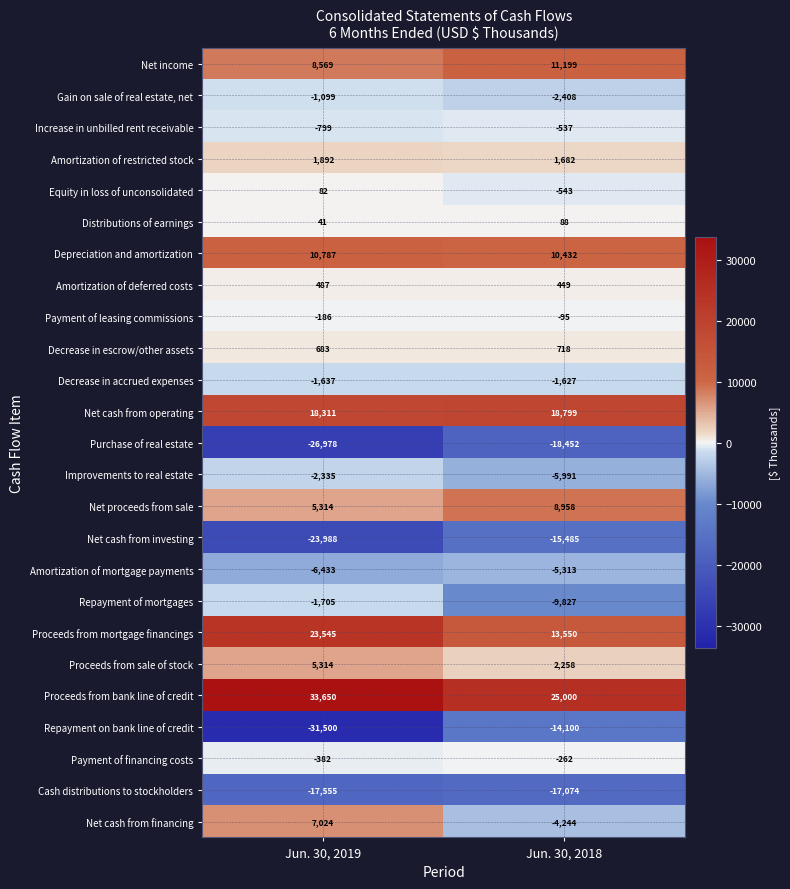

True or false: Distributions of earnings has a value of 41 at Jun. 30, 2019.

True